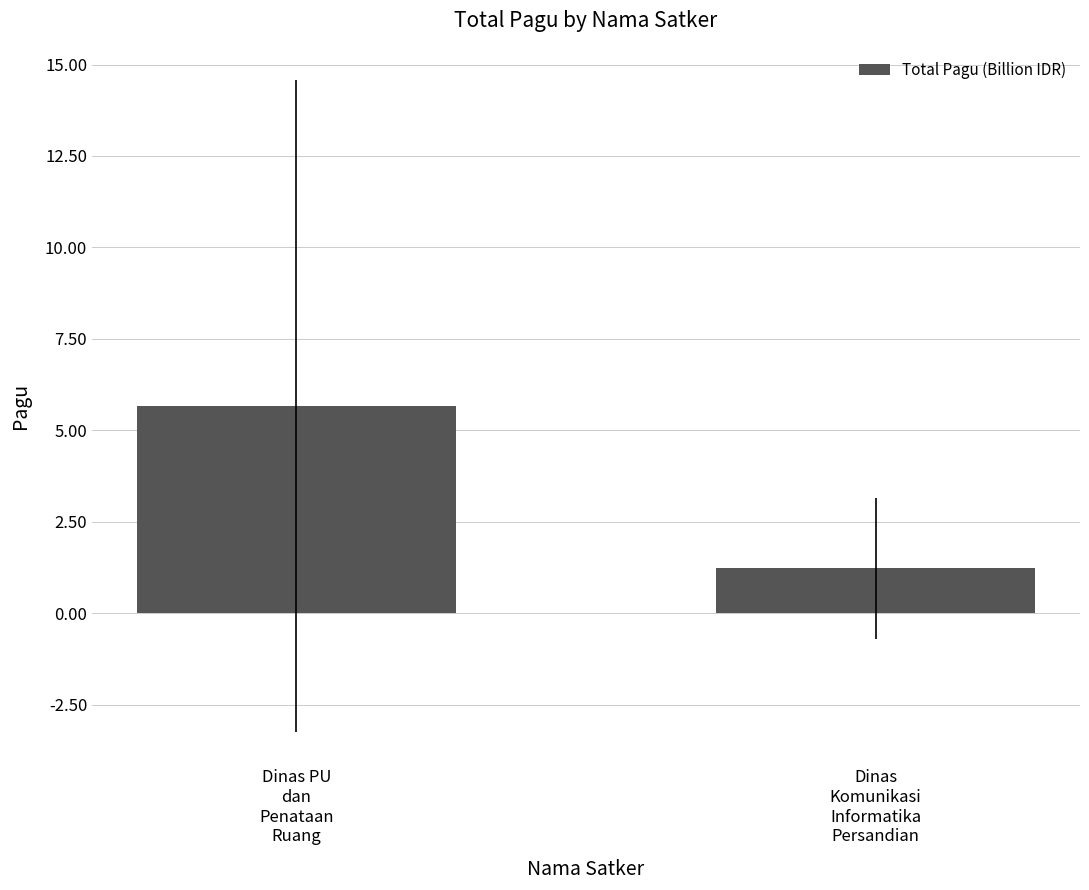

What is the average value?

3.4